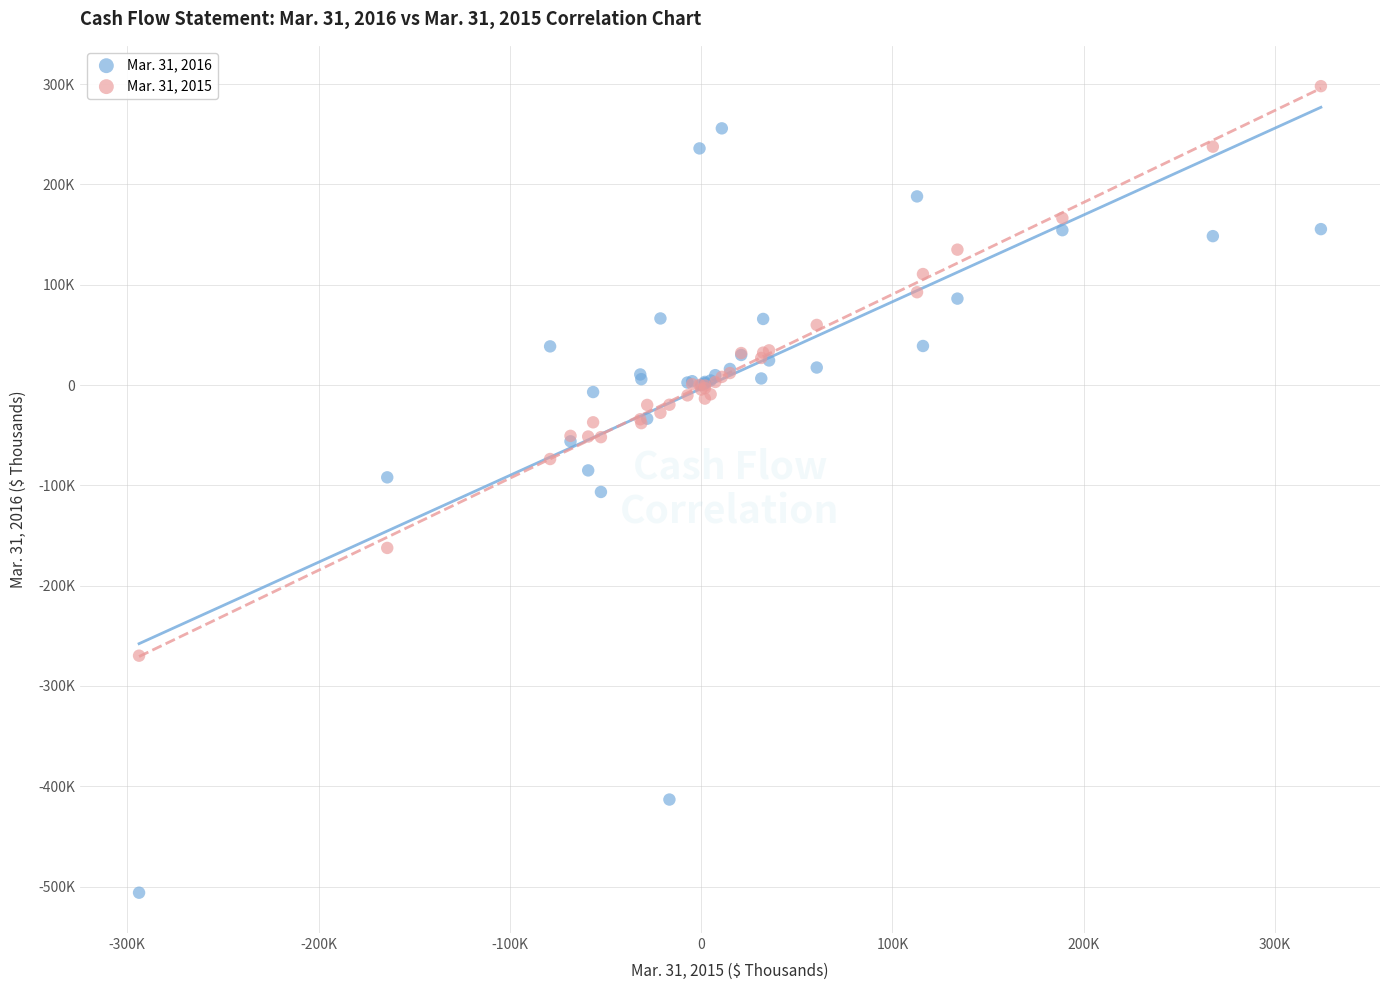

Which series reaches the minimum Y coordinate?

Mar. 31, 2016